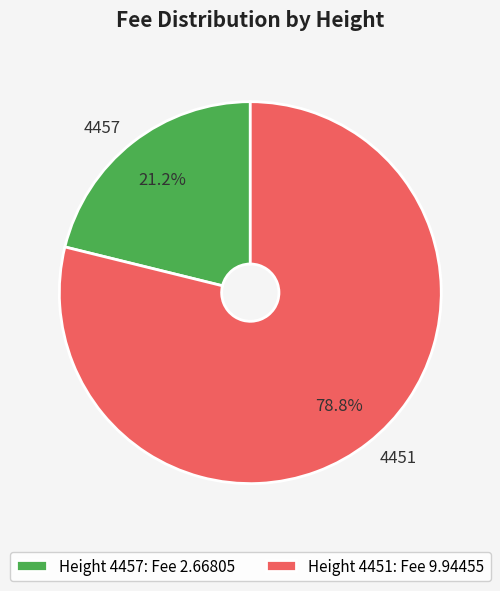

How many slices are in this pie chart?

2